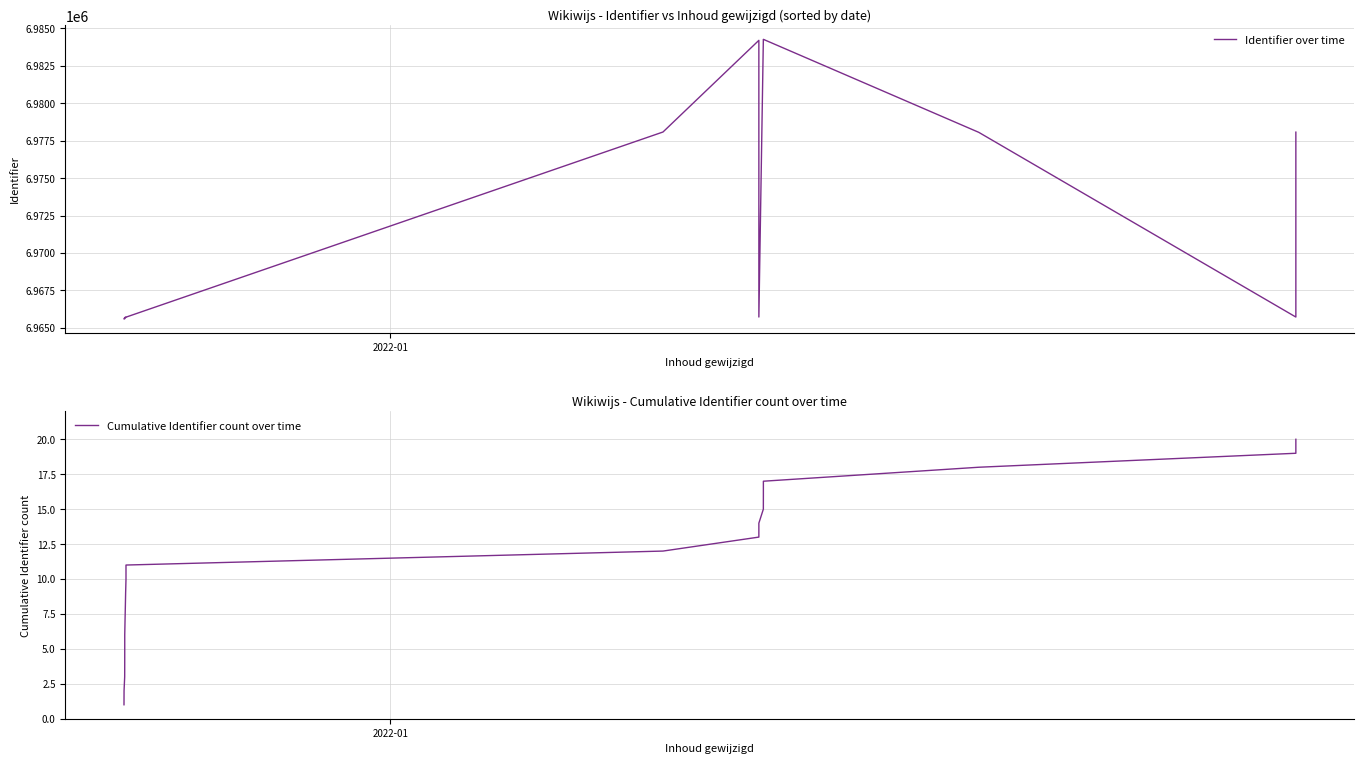

List the series in order of their overall mean, highest first.

Identifier over time, Cumulative Identifier count over time